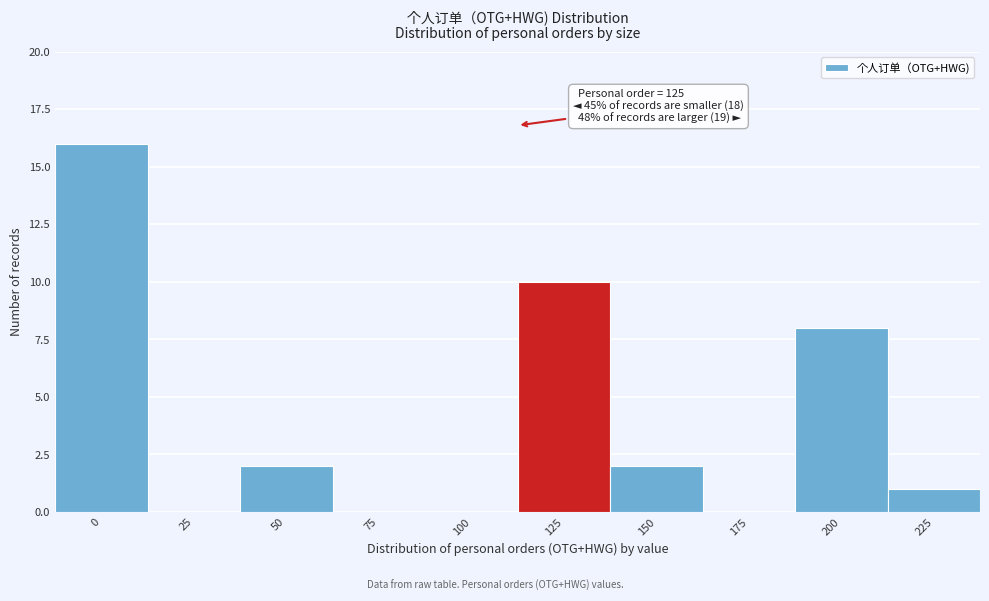

Reading left to right, what are all the values shown in this chart?

0=16	25=0	50=2	75=0	100=0	125=10	150=2	175=0	200=8	225=1